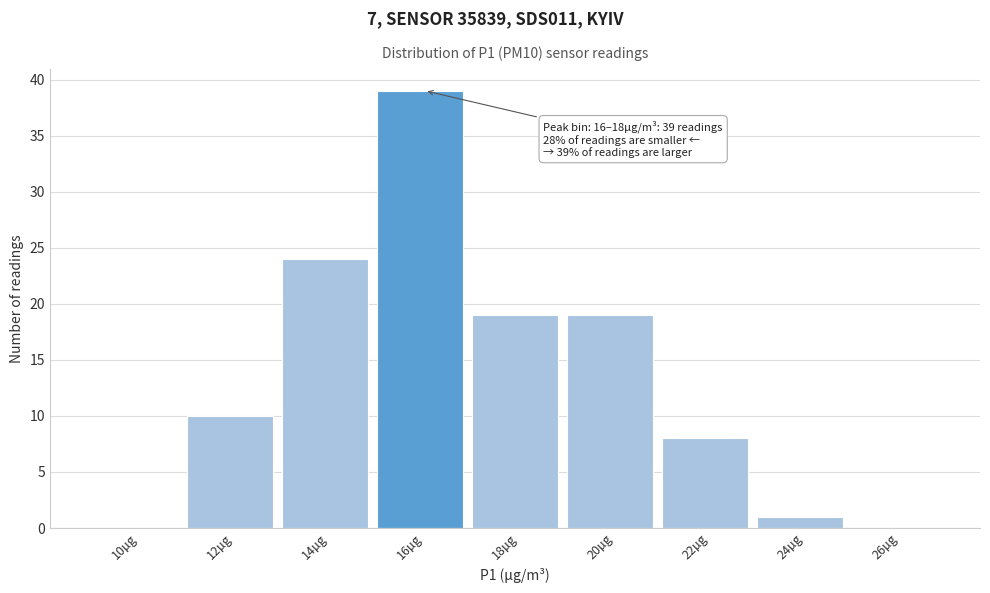

Reading right to left, list all the values displayed in this chart.

26µg=0	24µg=1	22µg=8	20µg=19	18µg=19	16µg=39	14µg=24	12µg=10	10µg=0